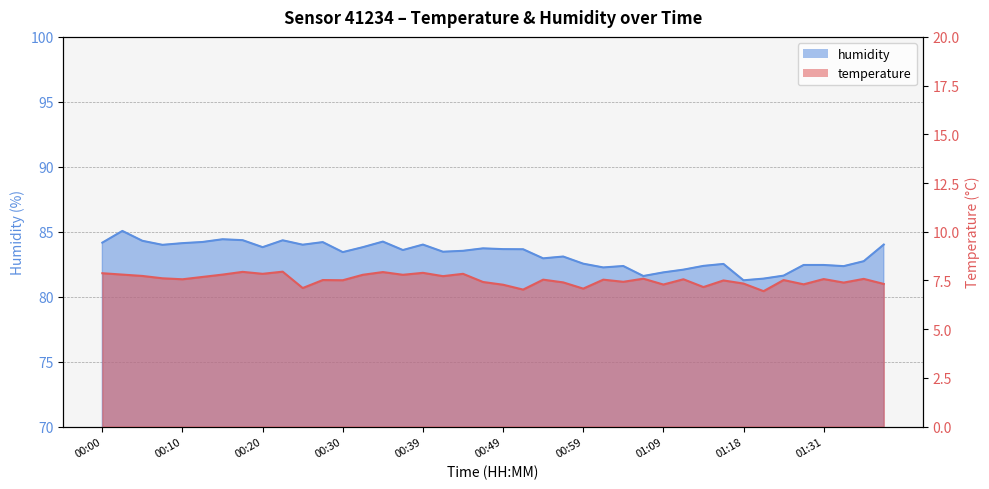

How many interior local valleys does the temperature series have?

14